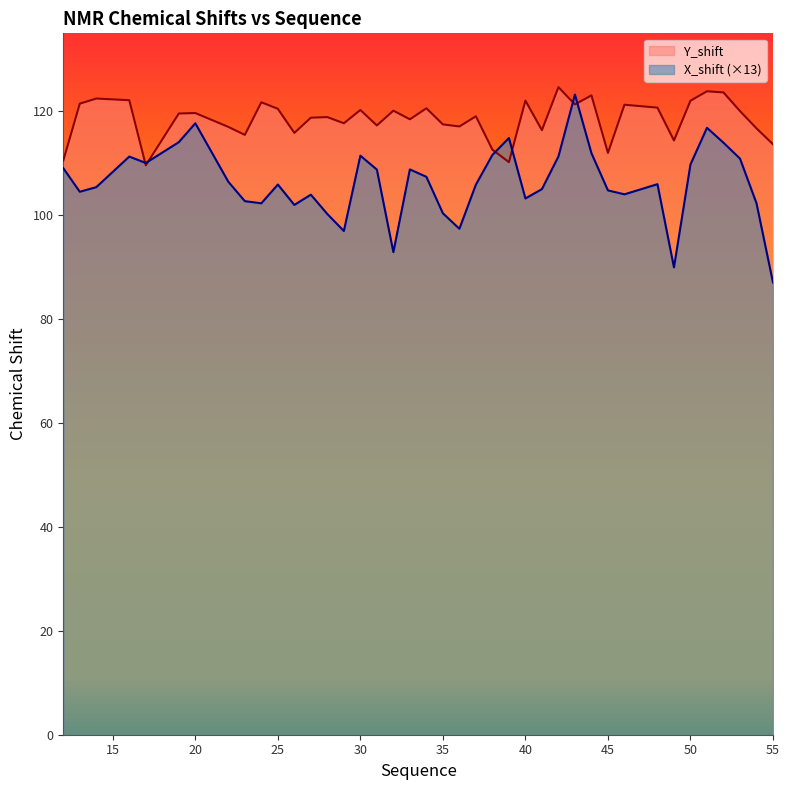

Reading left to right, transcribe all the data shown in this chart.

Y_shift: 110.5	121.5	122.5	122.1	109.6	119.6	119.7	117.0	115.5	121.7	120.5	115.8	118.8	118.9	117.7	120.2	117.3	120.1	118.5	120.6	117.5	117.1	119.0	112.6	110.2	122.0	116.4	124.6	121.3	123.1	112.0	121.3	120.7	114.4	122.0	123.8	123.6	120.0	116.7	113.7
X_shift: 109.0	104.5	105.4	111.3	110.0	114.0	117.7	106.4	102.7	102.3	105.9	102.0	103.9	100.2	97.0	111.4	108.8	92.9	108.8	107.4	100.4	97.4	105.9	111.6	114.9	103.2	105.0	111.3	123.2	111.9	104.8	104.0	106.0	89.9	109.8	116.8	113.9	110.9	102.3	87.0